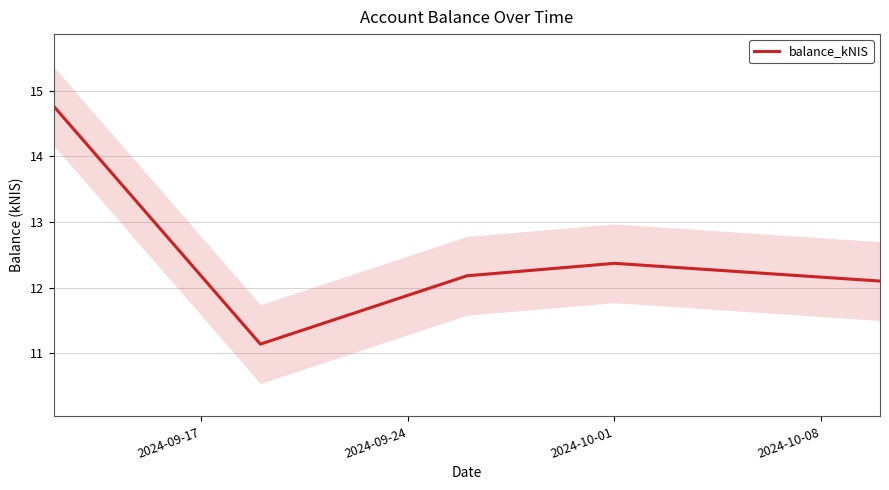

Is this an area chart (filled region under the line)?

No